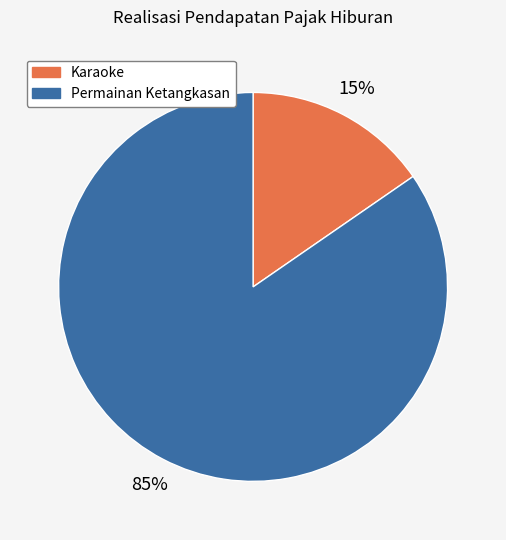

What is the largest slice in the pie chart?

Permainan Ketangkasan